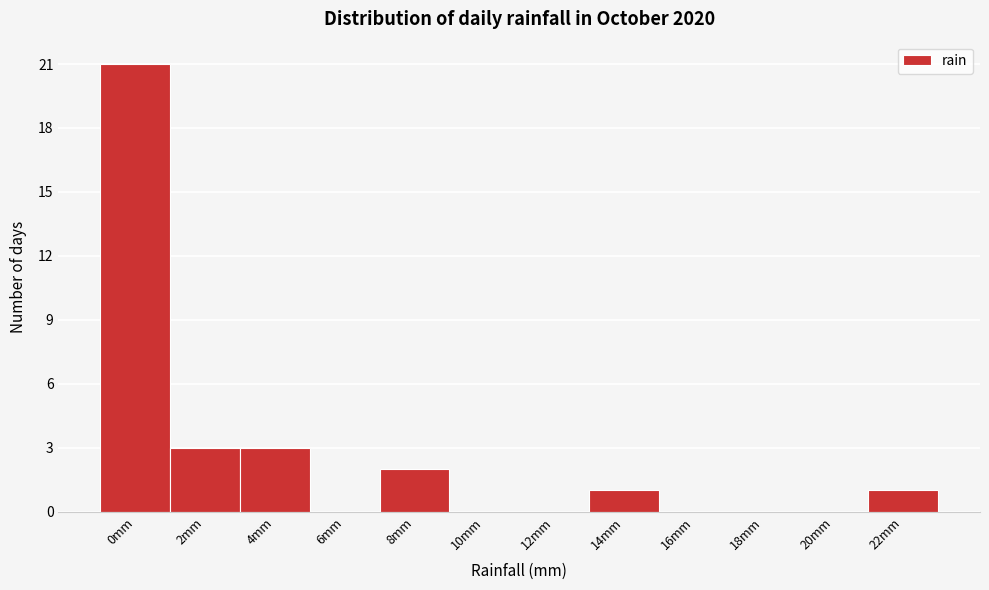

Reading left to right, extract all data points from this chart.

0mm=21	2mm=3	4mm=3	6mm=0	8mm=2	10mm=0	12mm=0	14mm=1	16mm=0	18mm=0	20mm=0	22mm=1